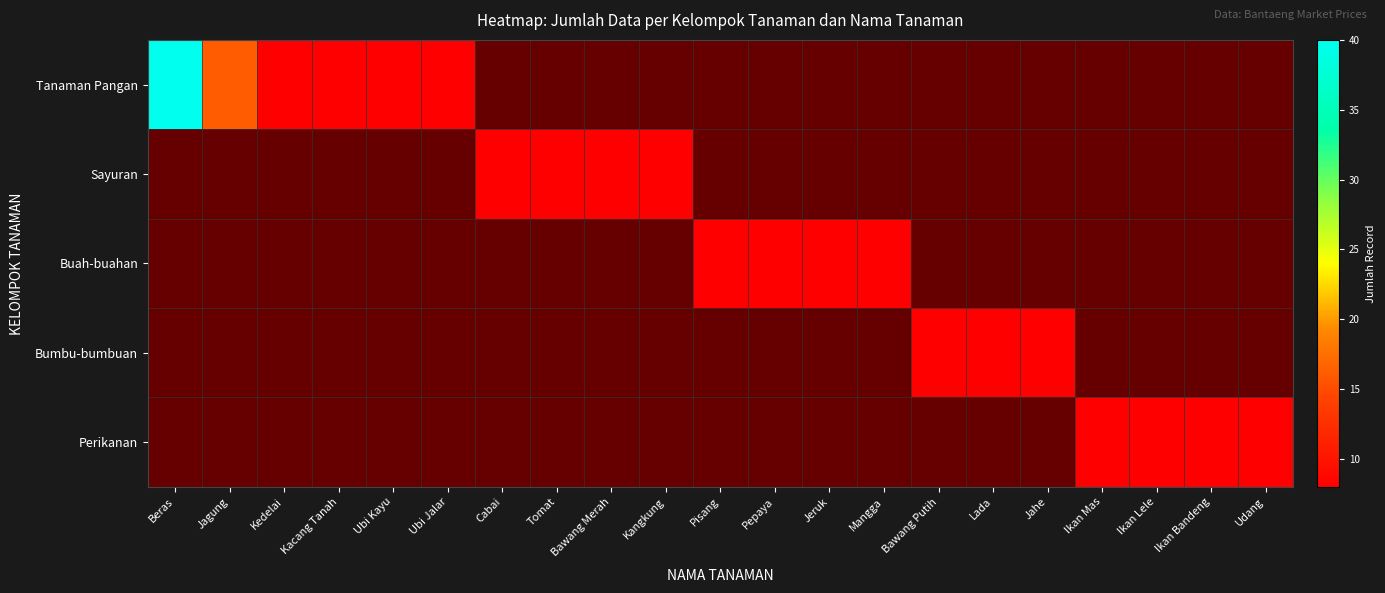

What is the spread (max minus min) of values at Kacang Tanah?

8